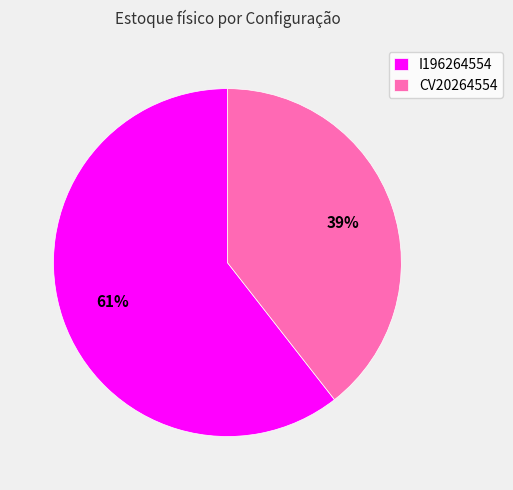

The I196264554 slice represents 61% of the pie. True or false?

True